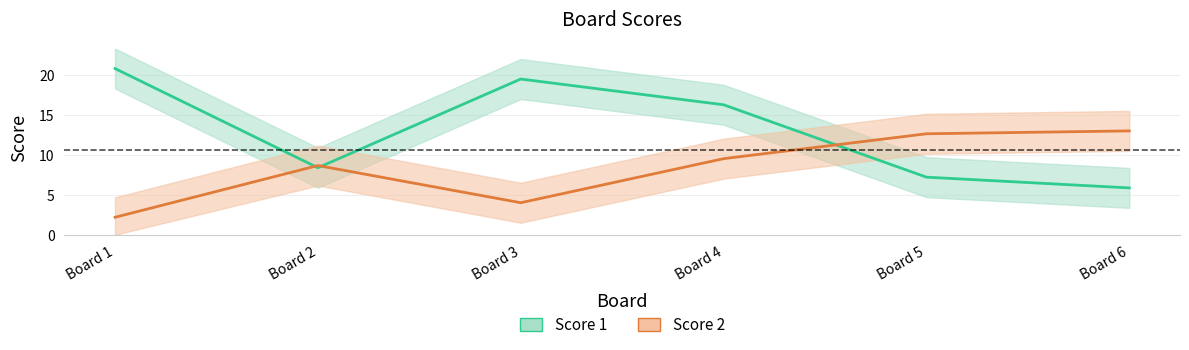

At which category does Score 1 reach its first local valley?

Board 2